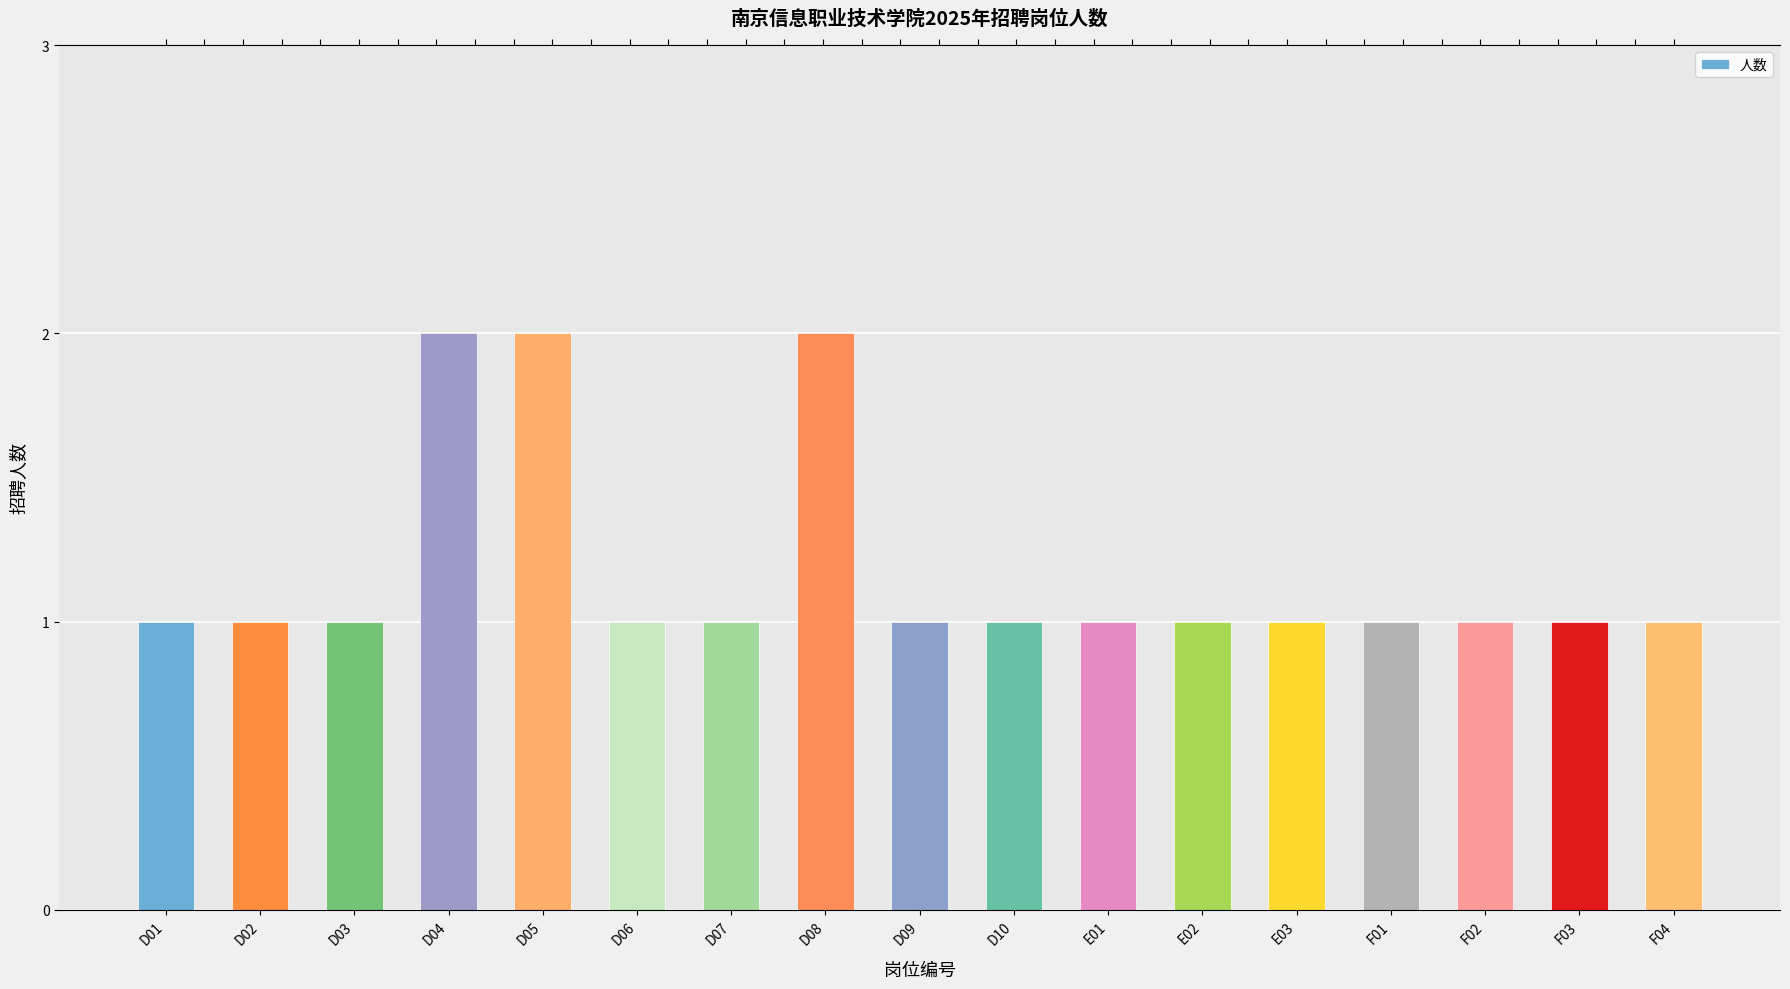

What is the smallest value displayed?

1